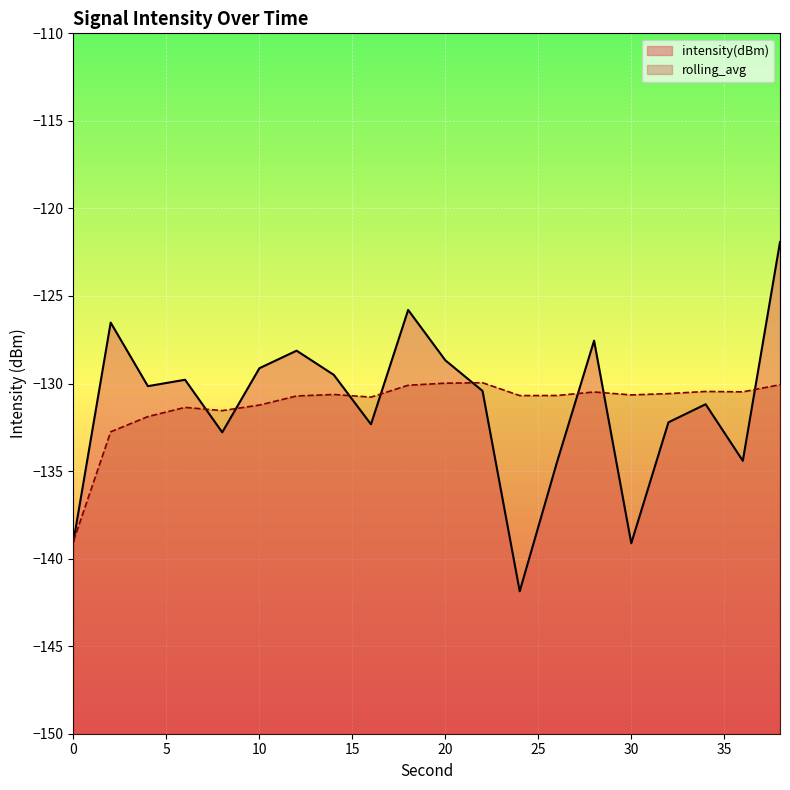

At which category is the sum across all series the highest?

38